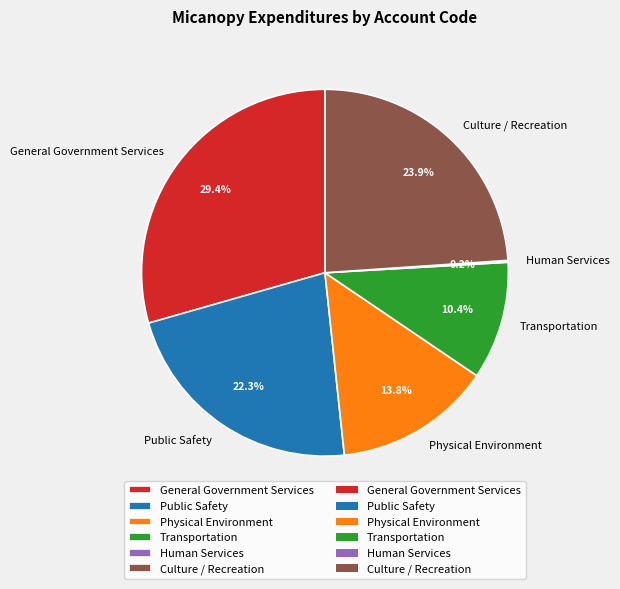

Is General Government Services the majority of the pie?

No